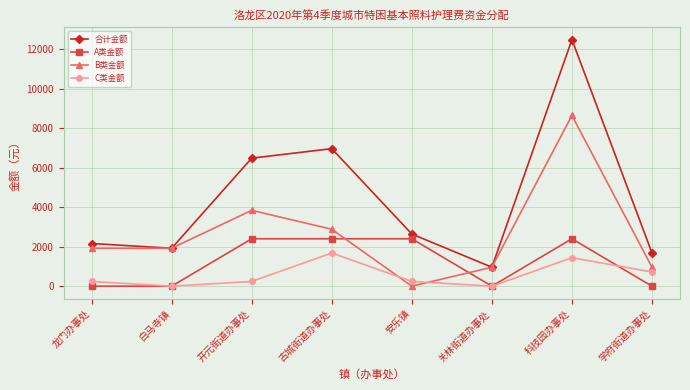

How many lines are shown in the chart?

4